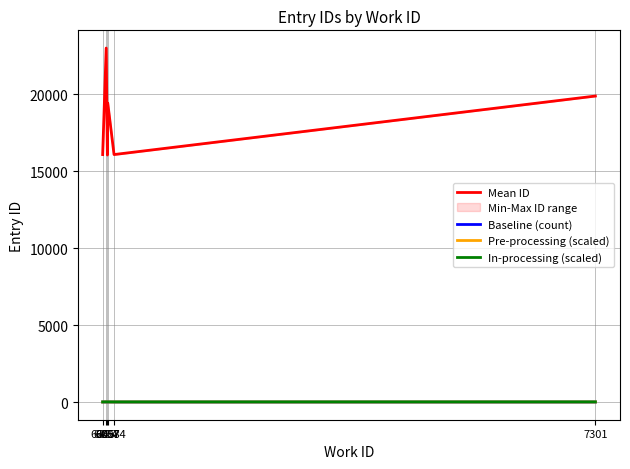

List the labels in order of Baseline (count) value, smallest first.

6054, 6057, 6074, 7301, 6045, 6058